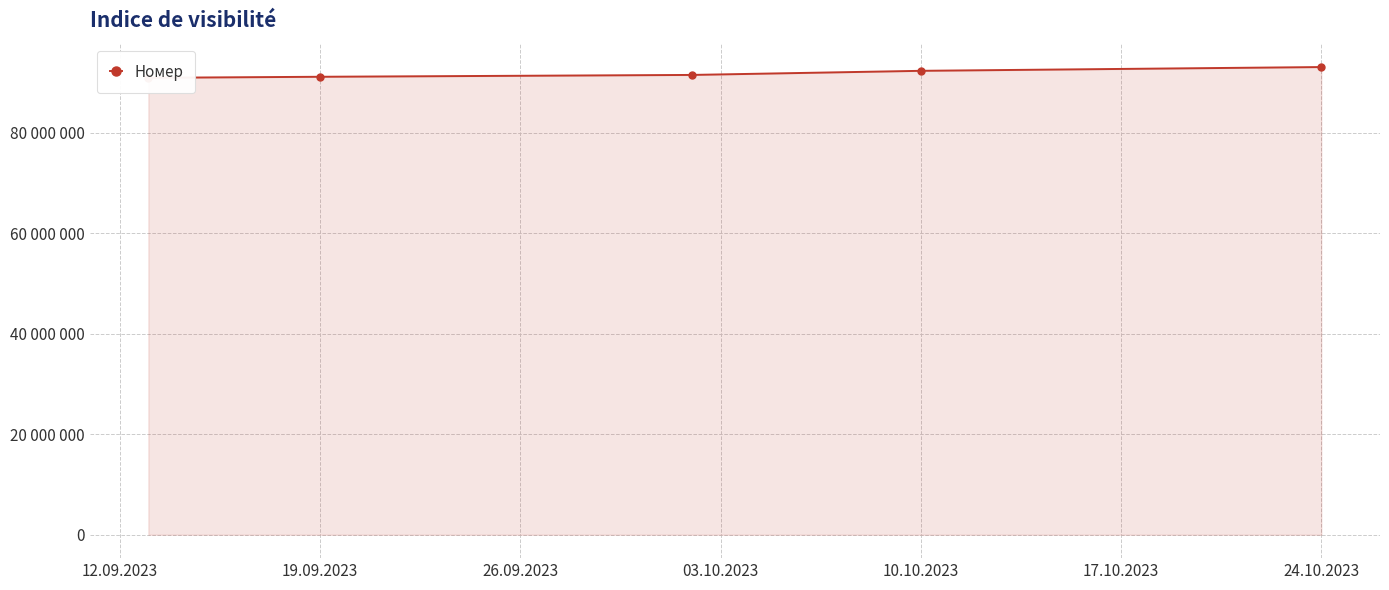

What is the smallest value displayed?

90892302